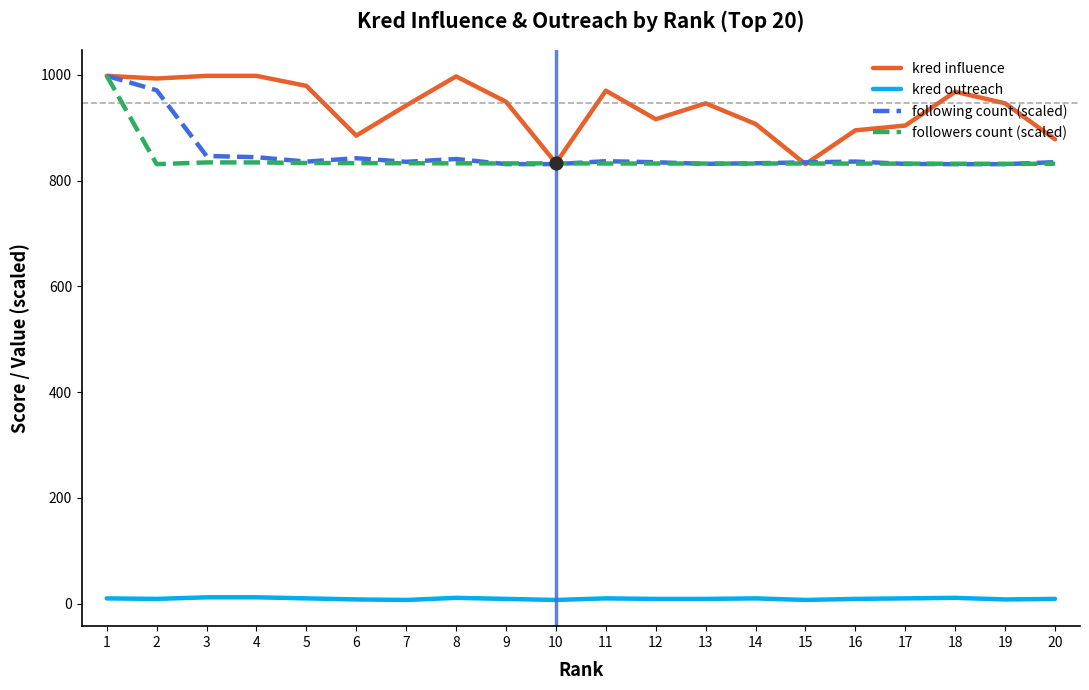

At how many categories does at least one series exceed 67?

20